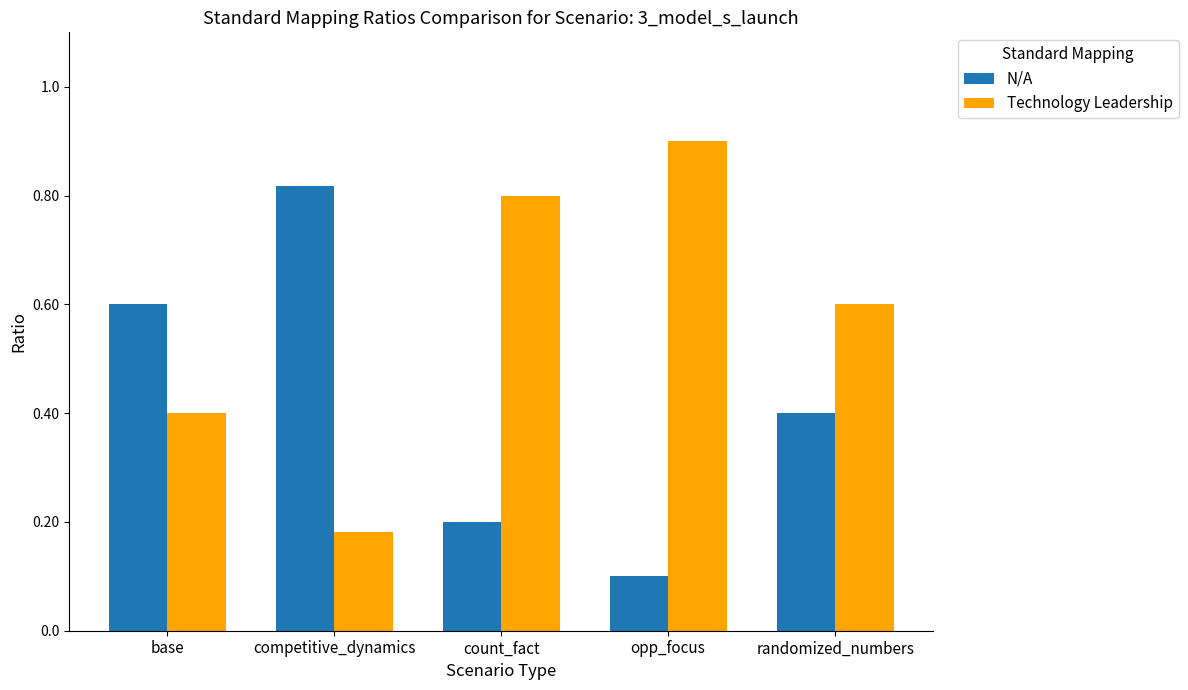

What is the difference between the N/A values at count_fact and competitive_dynamics?

0.6